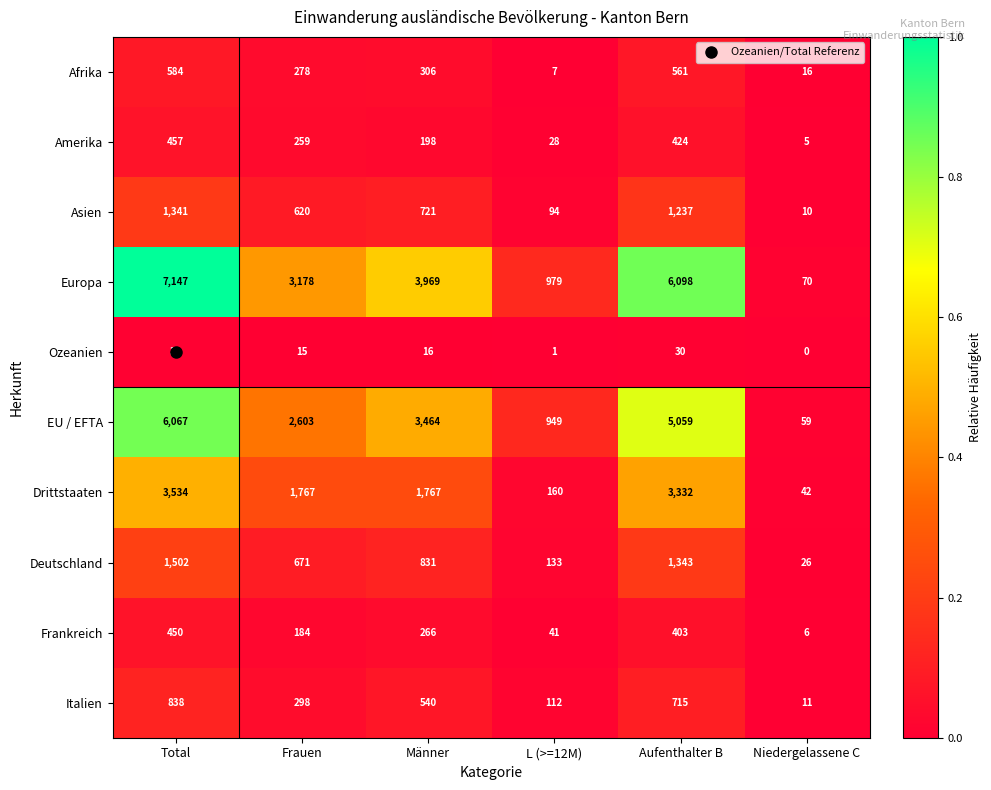

What is the maximum value shown in the chart?

7147